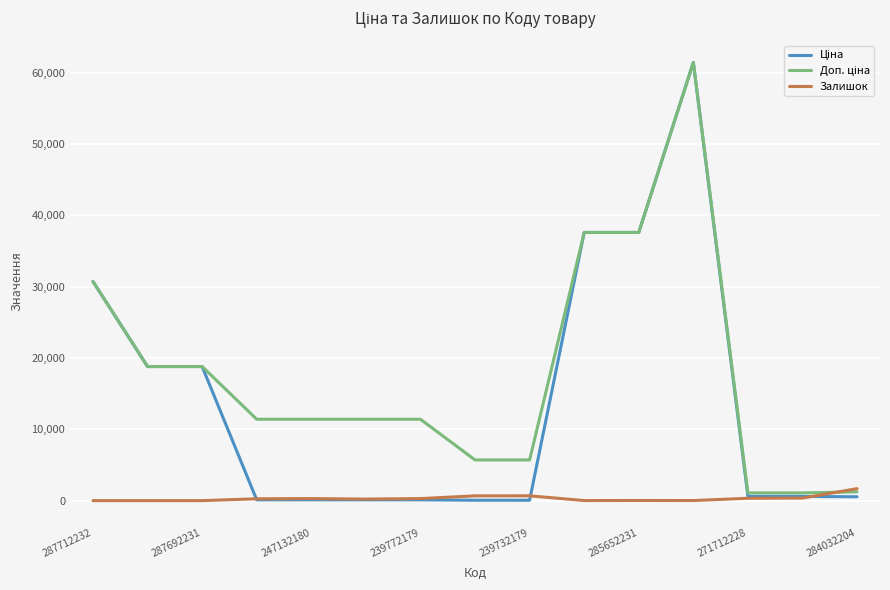

What is the greatest value displayed?

61434.3